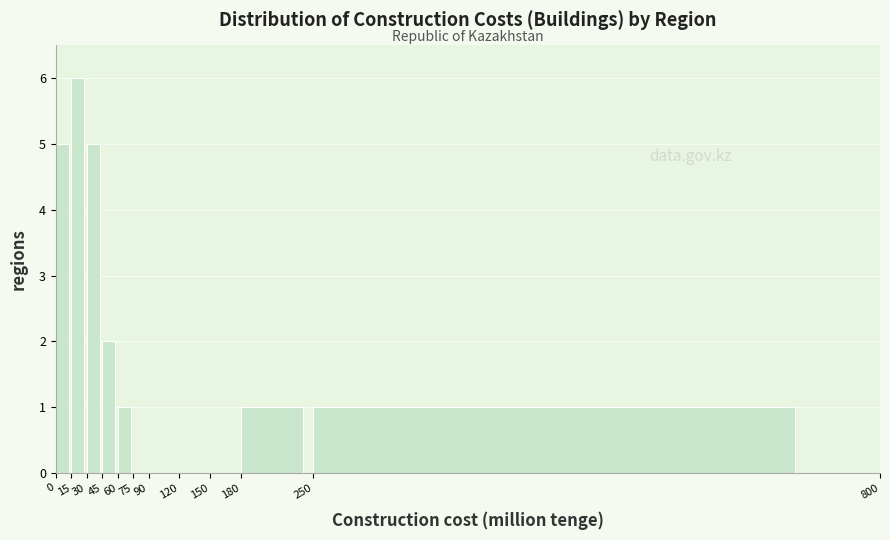

Reading left to right, transcribe this chart: for each bar, give the range it covers on the x-axis and its height. The values are not printed on the chart, so give them approximately, as read against the axis.

0 to 15: 5
15 to 30: 6
30 to 45: 5
45 to 60: 2
60 to 75: 1
75 to 90: 0
90 to 120: 0
120 to 150: 0
150 to 180: 0
180 to 250: 1
250 to 800: 1